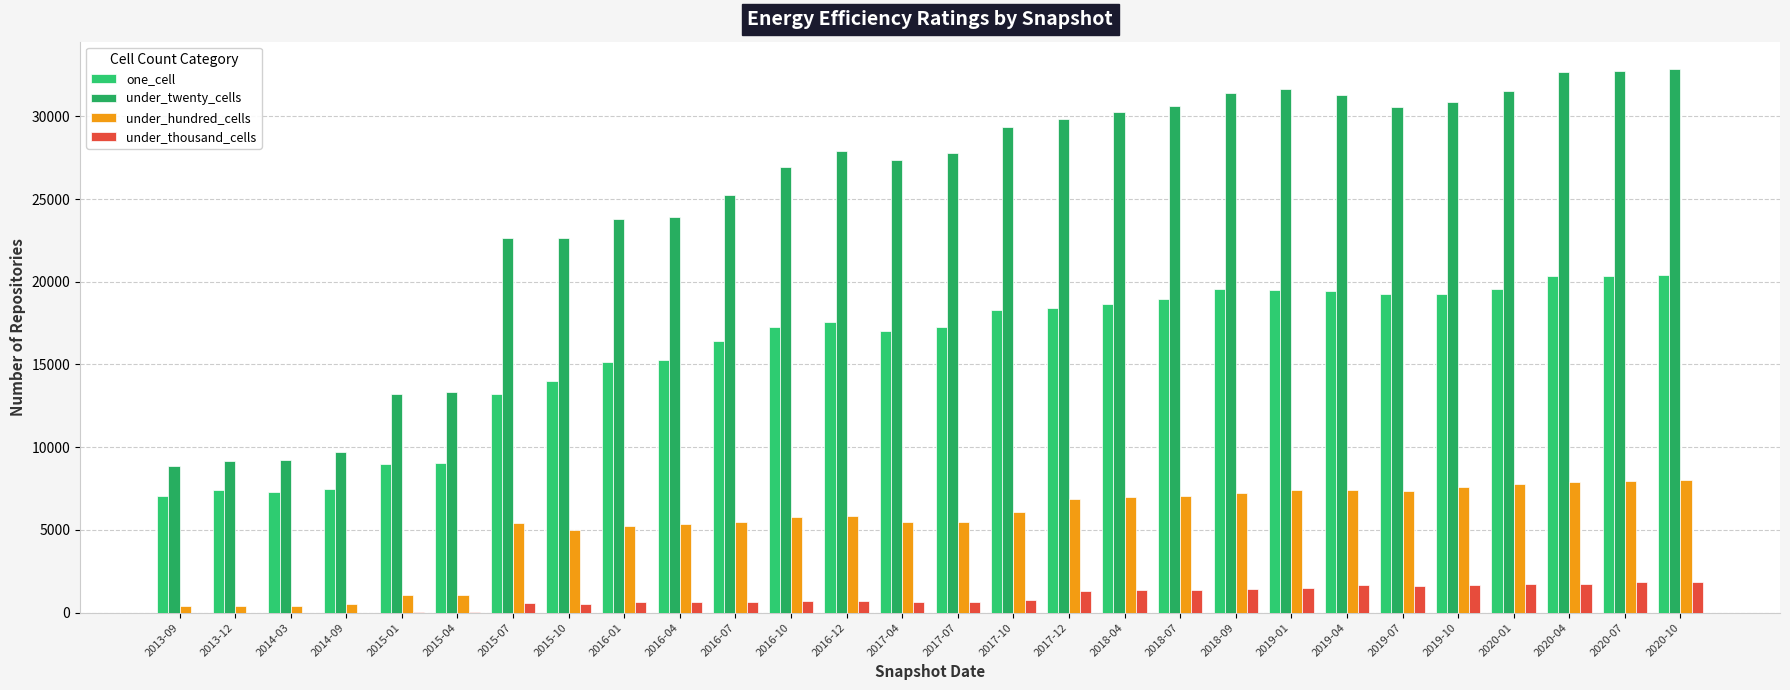

Reading left to right, extract all data points from this chart.

one_cell: 2013-09=7037	2013-12=7415	2014-03=7293	2014-09=7485	2015-01=9002	2015-04=9062	2015-07=13211	2015-10=13999	2016-01=15133	2016-04=15246	2016-07=16405	2016-10=17291	2016-12=17585	2017-04=17020	2017-07=17252	2017-10=18269	2017-12=18417	2018-04=18647	2018-07=18969	2018-09=19591	2019-01=19506	2019-04=19431	2019-07=19240	2019-10=19255	2020-01=19548	2020-04=20344	2020-07=20350	2020-10=20394
under_twenty_cells: 2013-09=8842	2013-12=9181	2014-03=9229	2014-09=9737	2015-01=13199	2015-04=13341	2015-07=22642	2015-10=22667	2016-01=23785	2016-04=23900	2016-07=25253	2016-10=26943	2016-12=27926	2017-04=27383	2017-07=27774	2017-10=29324	2017-12=29836	2018-04=30283	2018-07=30613	2018-09=31436	2019-01=31622	2019-04=31308	2019-07=30590	2019-10=30895	2020-01=31519	2020-04=32676	2020-07=32757	2020-10=32868
under_hundred_cells: 2013-09=387	2013-12=400	2014-03=408	2014-09=495	2015-01=1043	2015-04=1072	2015-07=5431	2015-10=4971	2016-01=5245	2016-04=5330	2016-07=5473	2016-10=5772	2016-12=5814	2017-04=5490	2017-07=5472	2017-10=6100	2017-12=6843	2018-04=7010	2018-07=7037	2018-09=7239	2019-01=7441	2019-04=7434	2019-07=7363	2019-10=7620	2020-01=7755	2020-04=7884	2020-07=7939	2020-10=7991
under_thousand_cells: 2013-09=4	2013-12=4	2014-03=3	2014-09=4	2015-01=13	2015-04=12	2015-07=591	2015-10=537	2016-01=638	2016-04=654	2016-07=673	2016-10=711	2016-12=718	2017-04=632	2017-07=630	2017-10=794	2017-12=1294	2018-04=1342	2018-07=1358	2018-09=1442	2019-01=1504	2019-04=1660	2019-07=1605	2019-10=1677	2020-01=1708	2020-04=1736	2020-07=1873	2020-10=1855